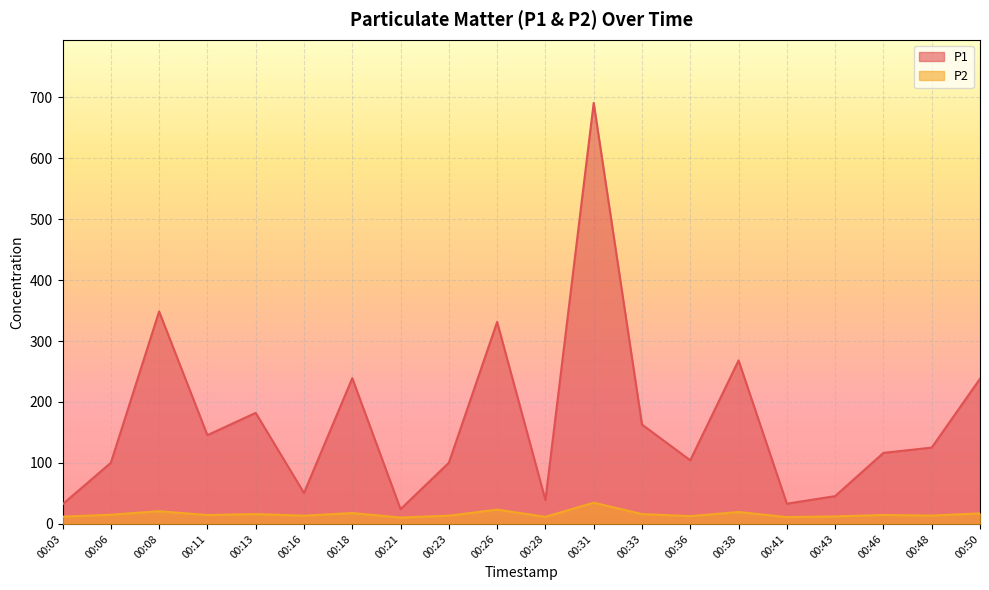

In P2, how many points are higher than both neighbors (excluding endpoints)?

7